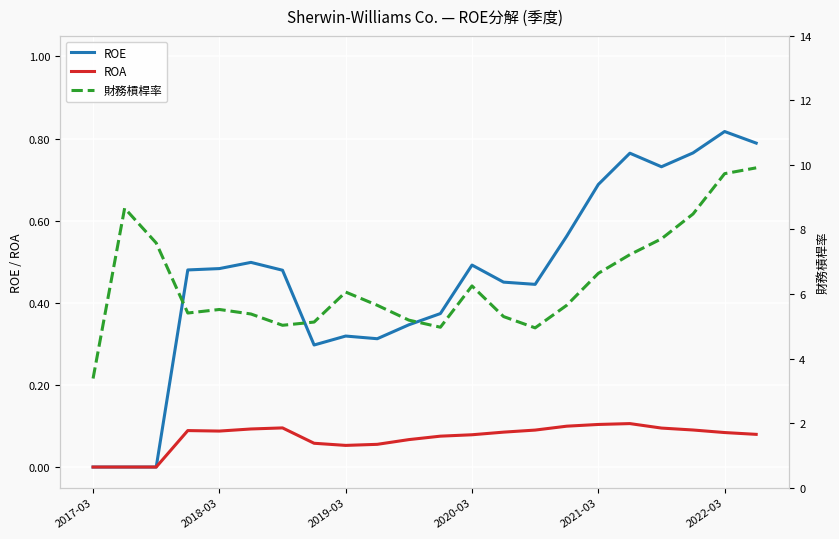

Where is ROA nearest to the value 0?

2017-03